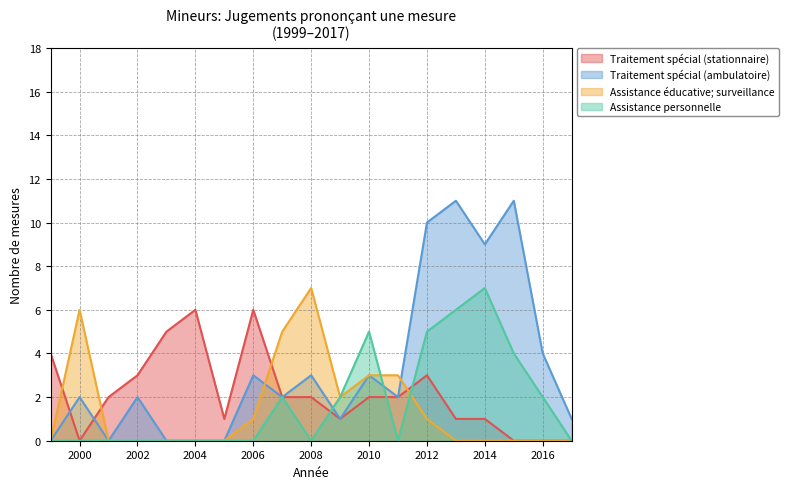

Is the value of Traitement spécial (ambulatoire) at 2003 greater than the value of Assistance personnelle at 2009?

No